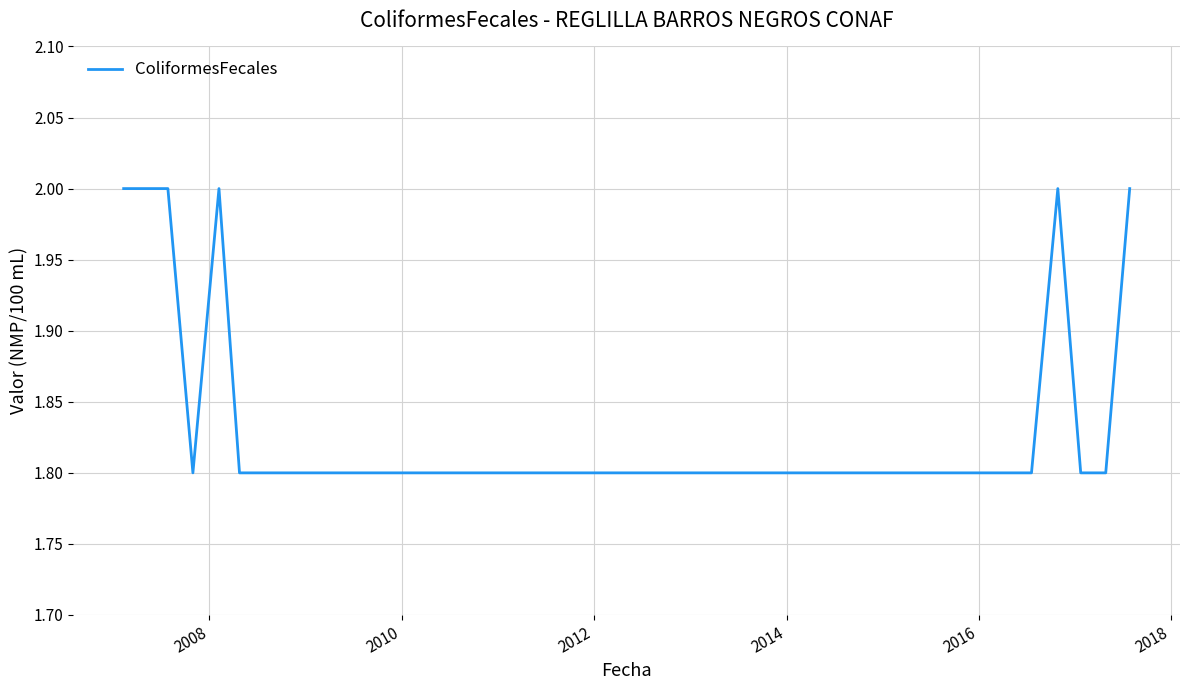

What is the minimum value shown in the chart?

1.8